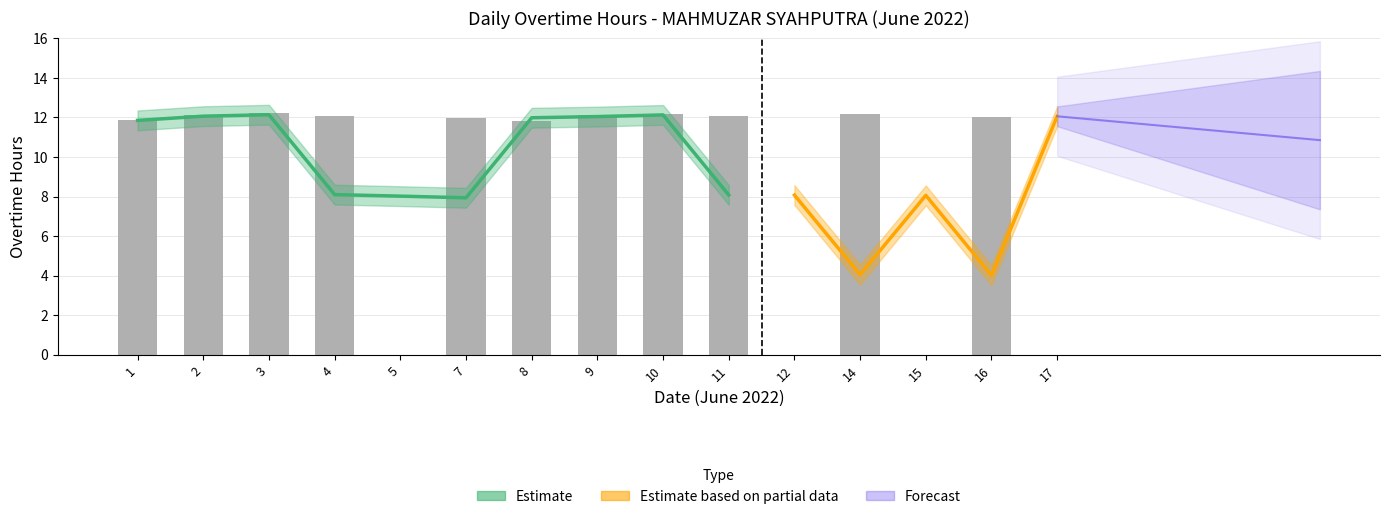

What is the difference between the values at 16 and 17?

12.0